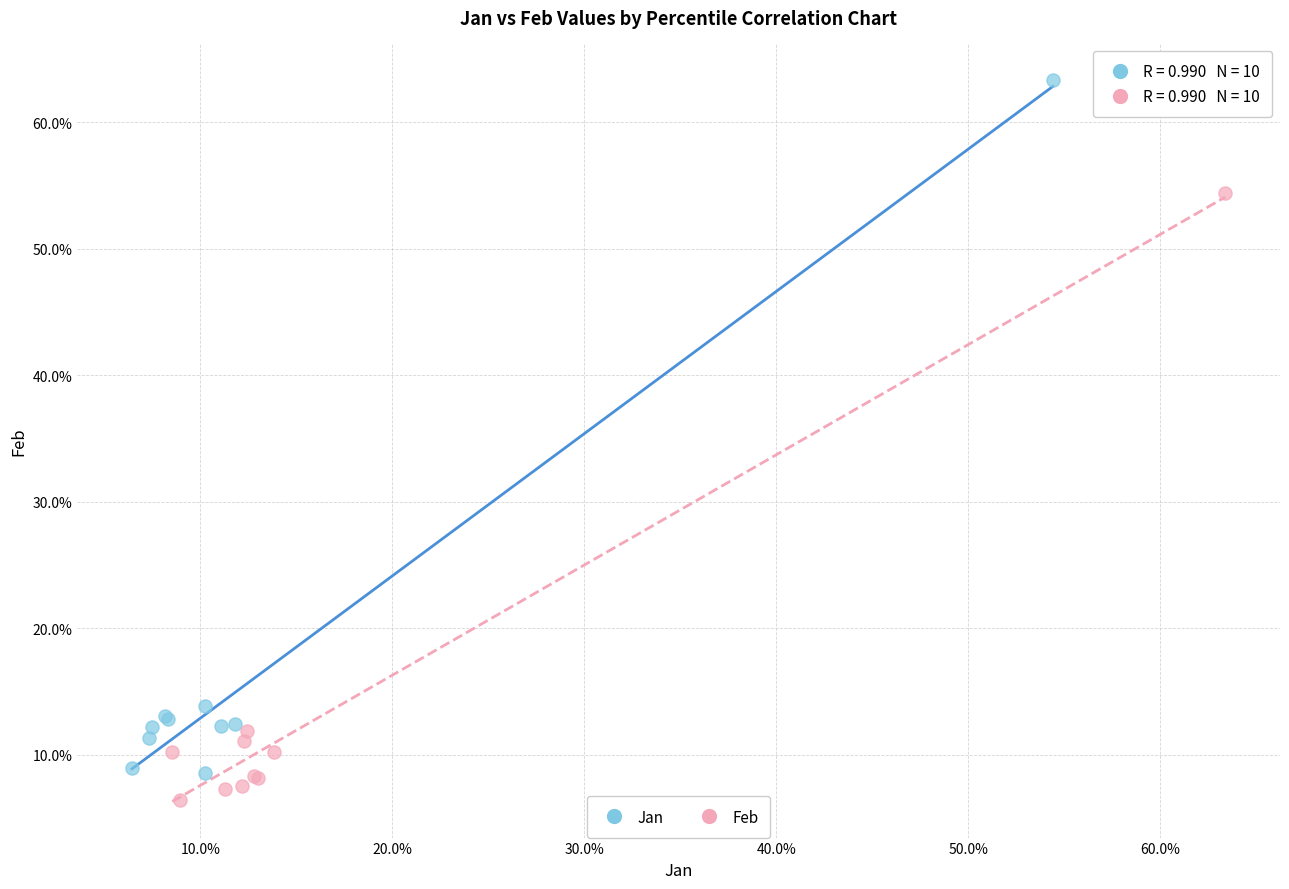

What are all the series names shown in the legend?

Jan, Feb